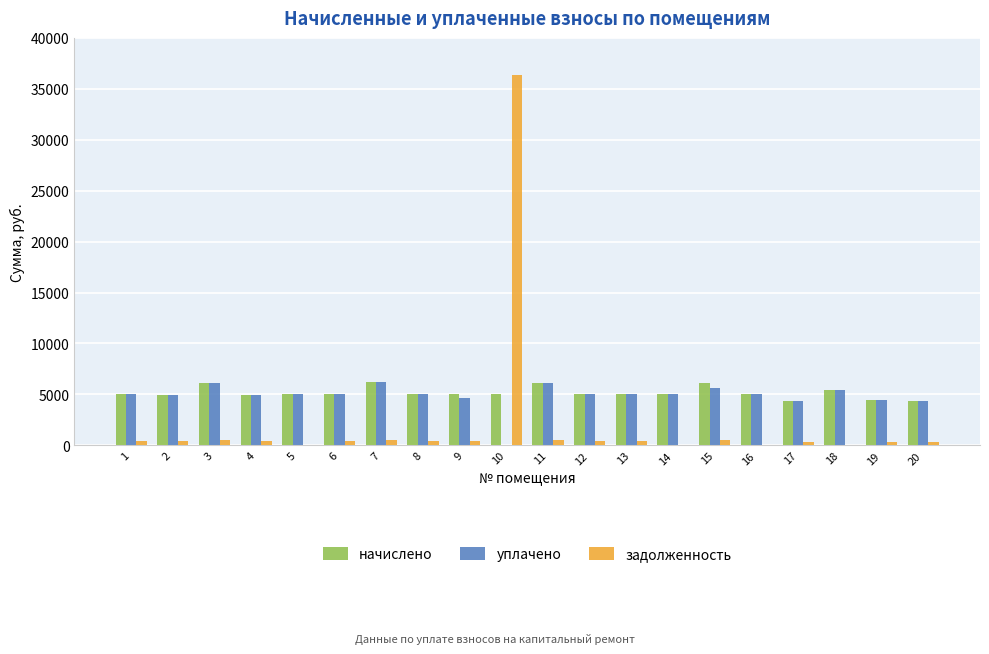

Does the chart contain stacked bars?

No